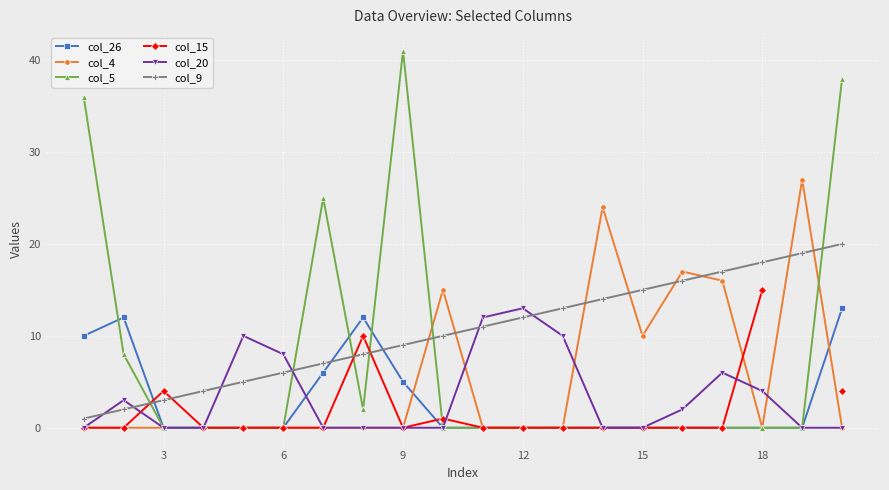

True or false: col_9 has more than 1 points higher than both neighbors.

False